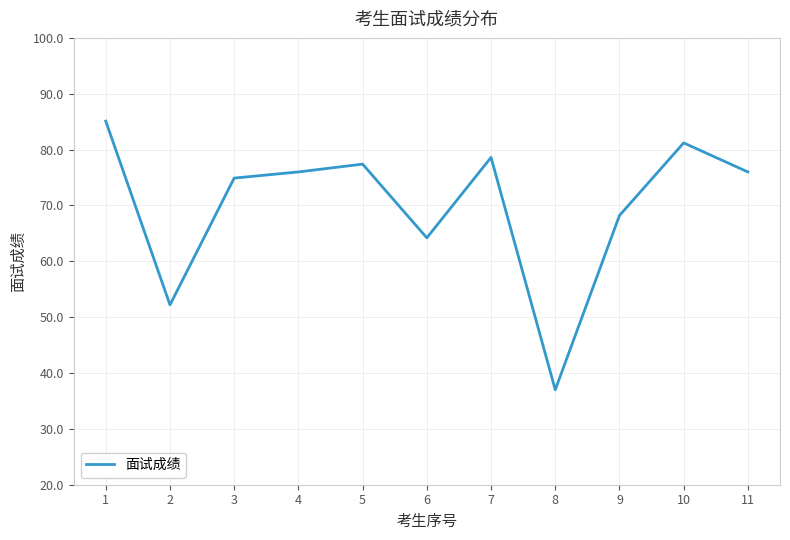

What is the ratio of the value at 3 to the value at 6?

1.2